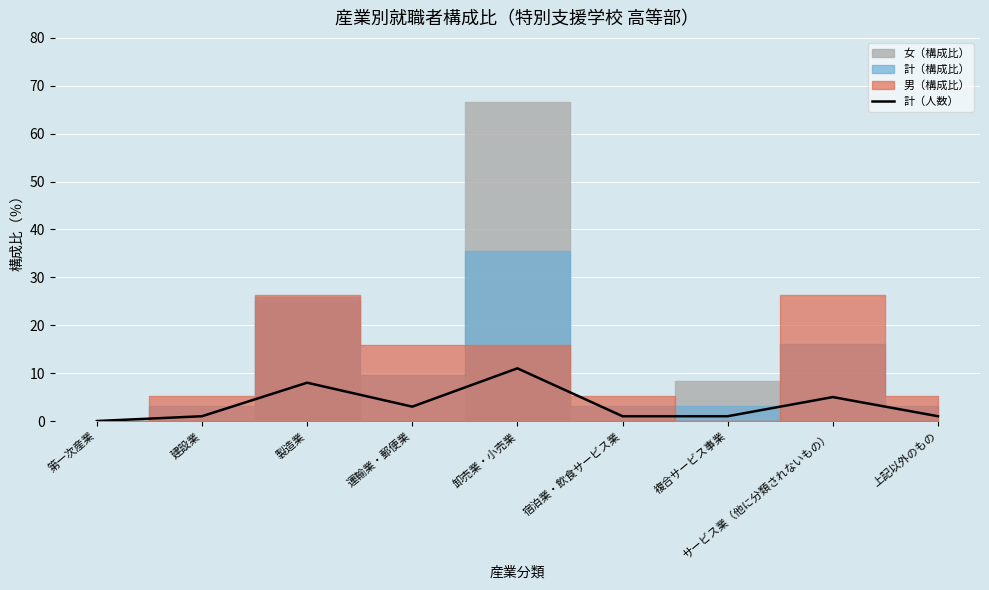

The chart shows a value of 3 at 運輸業・郵便業. True or false?

True